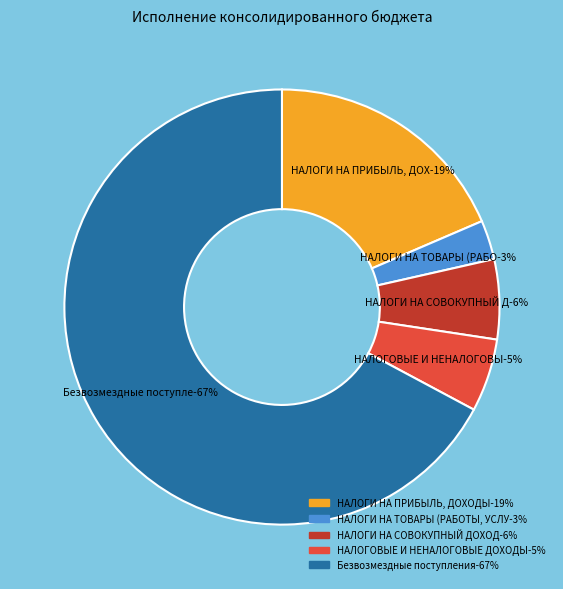

Is there any slice that represents more than half of the pie?

Yes